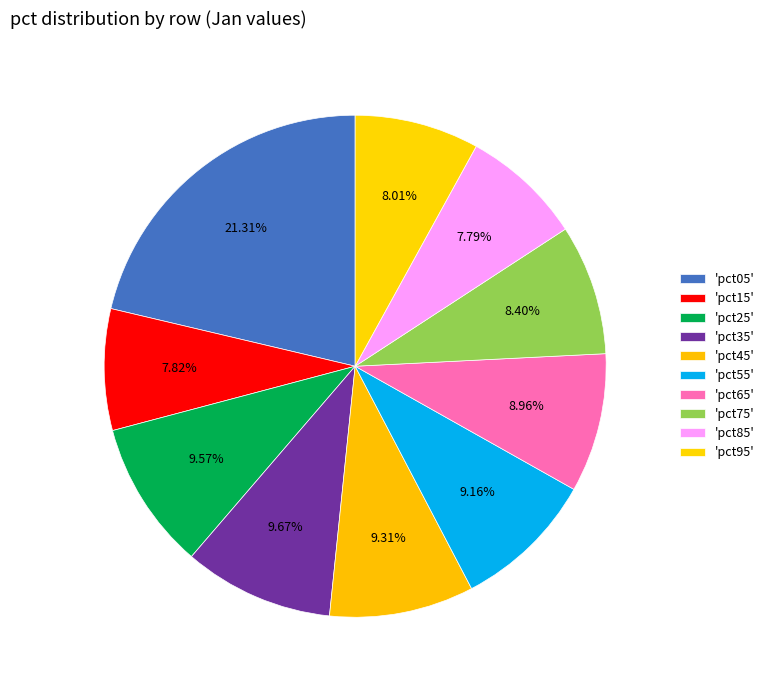

How many slices are in this pie chart?

10